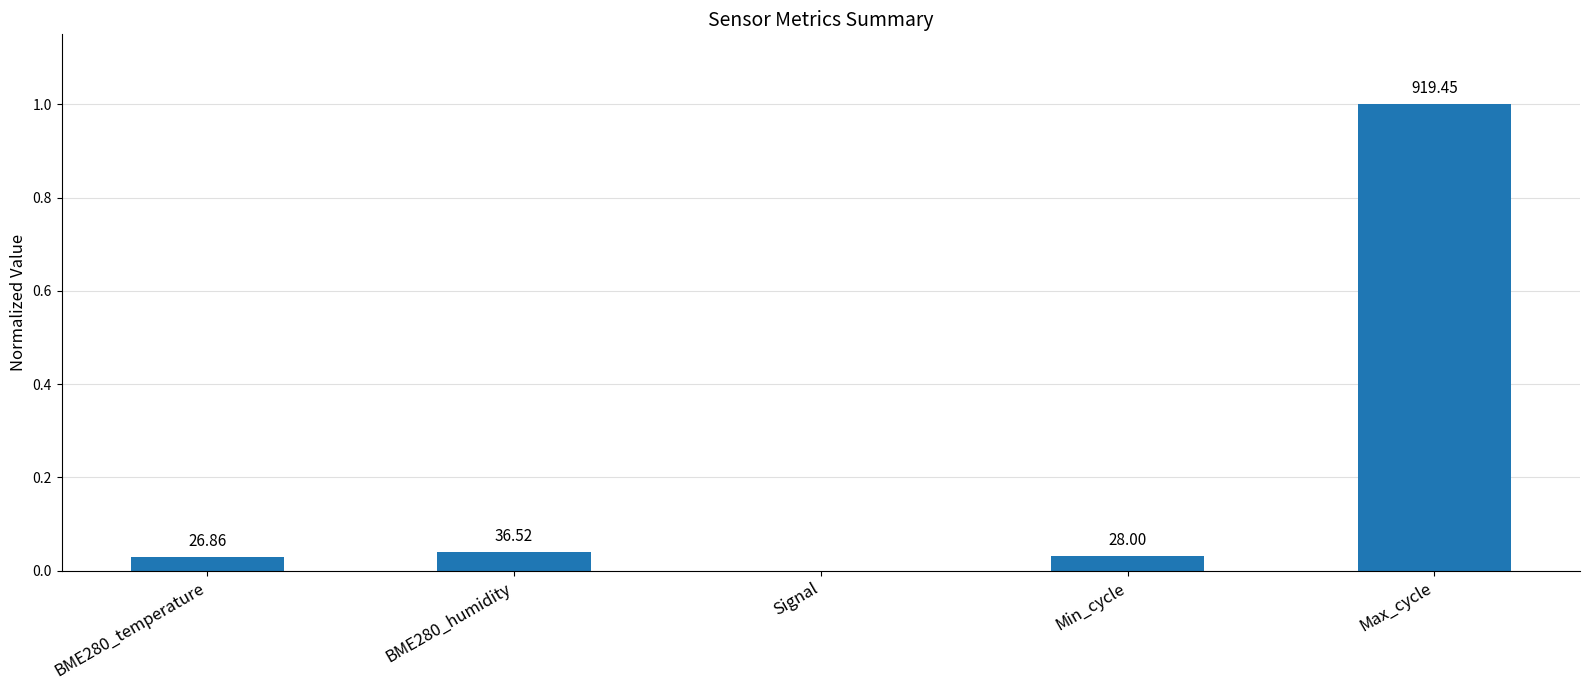

Reading left to right, extract all data points from this chart.

BME280_temperature=0.0	BME280_humidity=0.0	Signal=-0.0	Min_cycle=0.0	Max_cycle=1.0